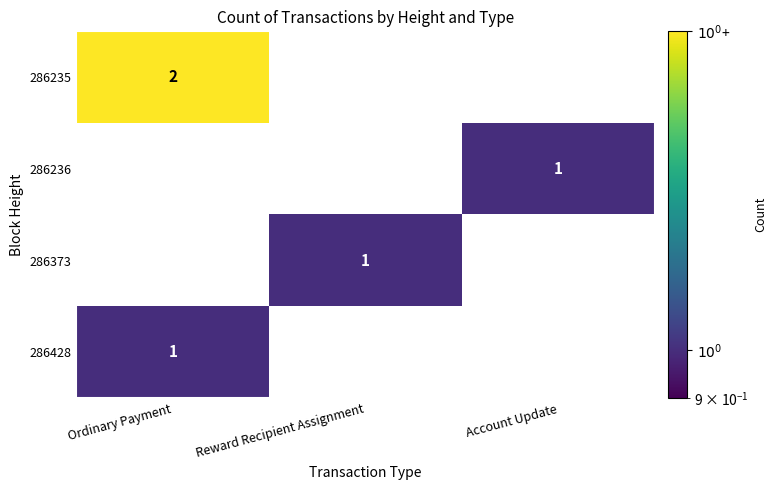

Is it true that 286236 equals 1 at Ordinary Payment?

False